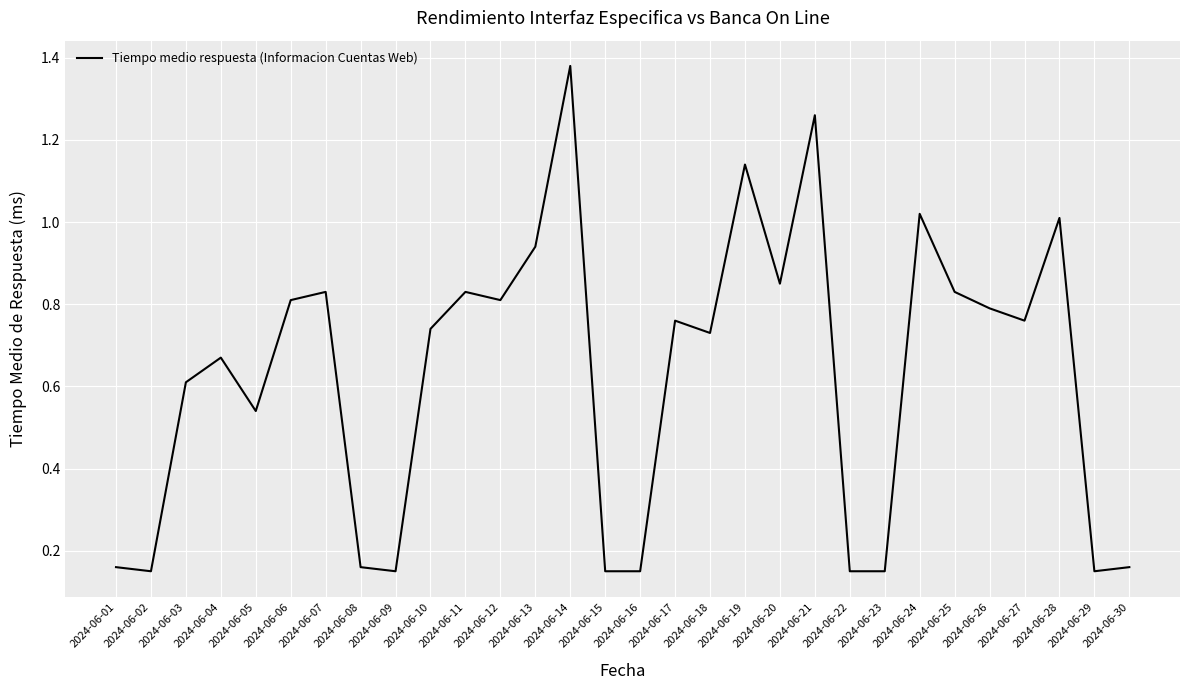

What is the difference between the maximum and minimum values?

1.2